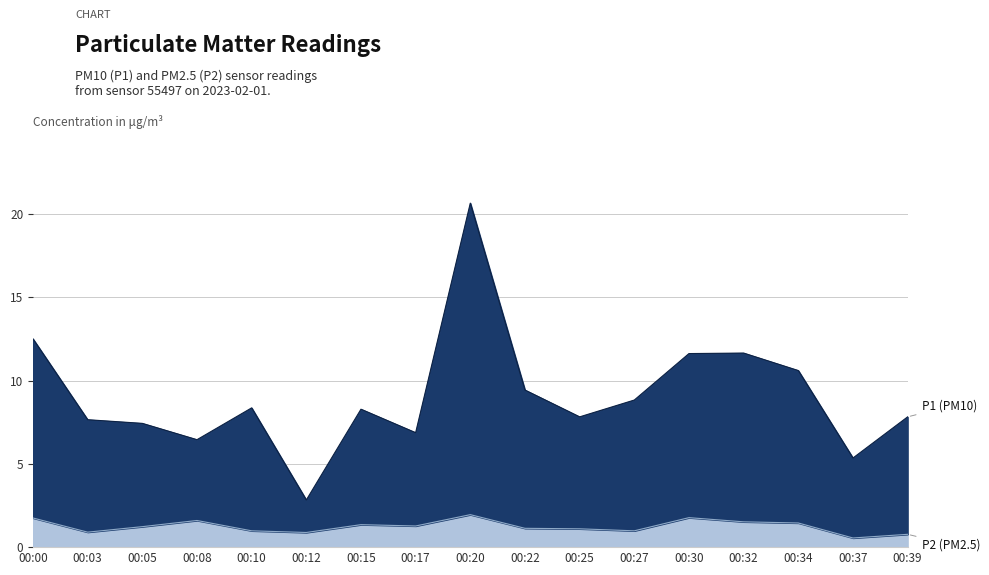

Between 00:25 and 00:34, which is larger?

00:34